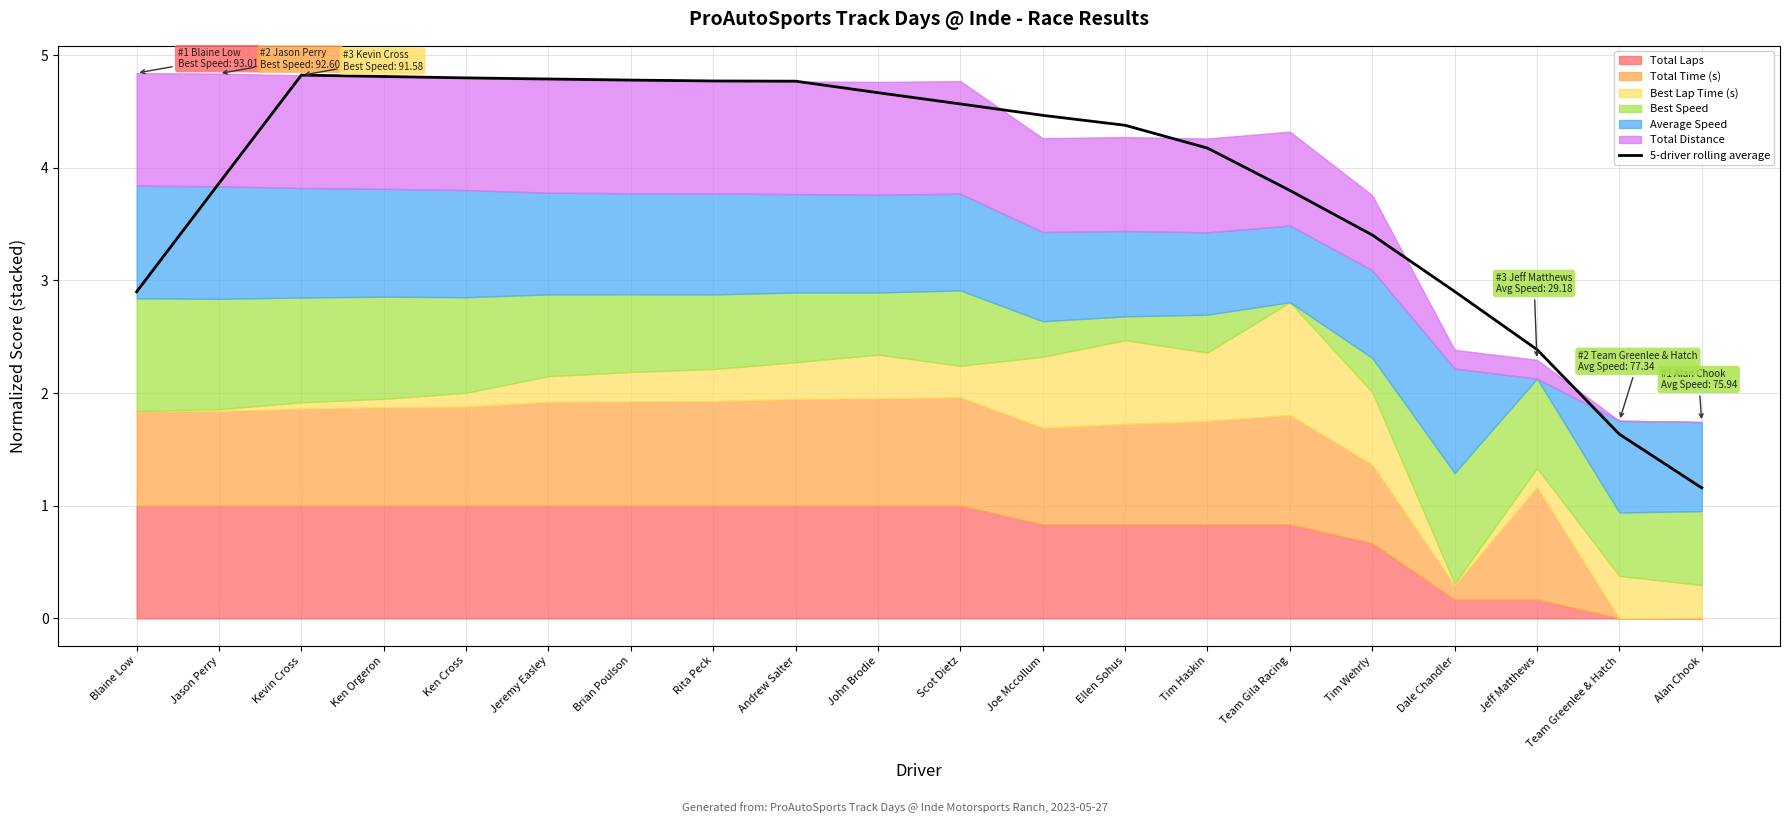

What is the minimum value shown in the chart?

1.2